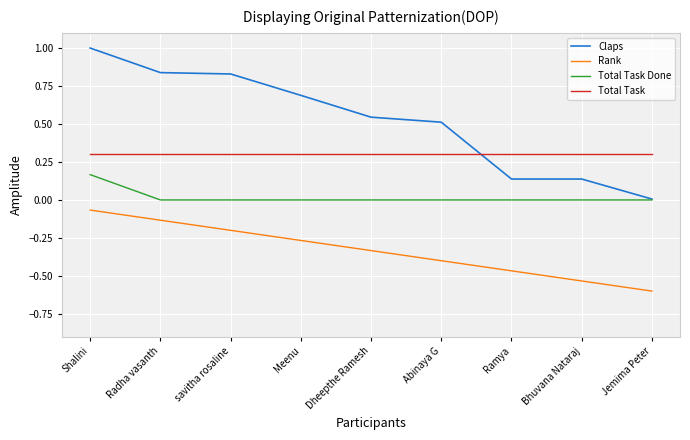

At which category is the sum across all series the highest?

Shalini